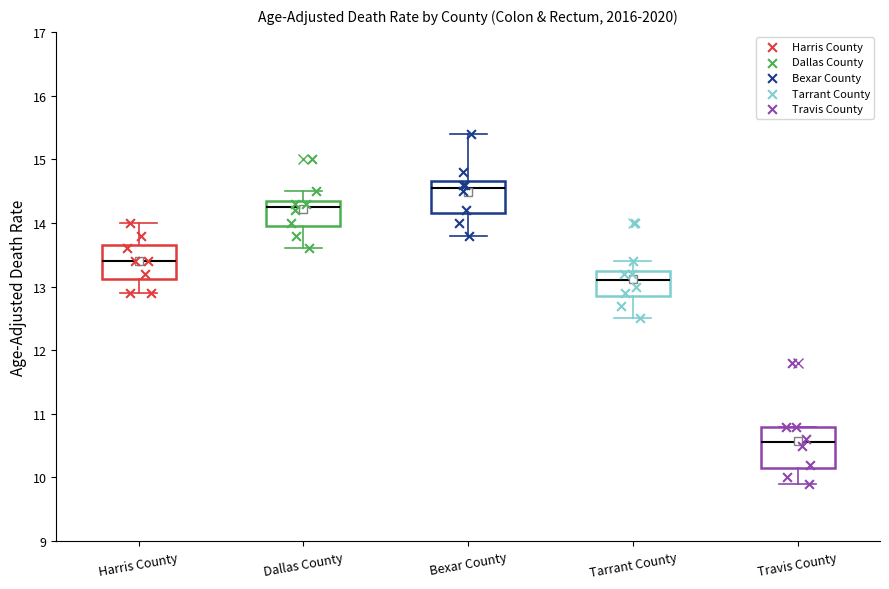

Where does the lower whisker of the box for Bexar County end on the y-axis? The values are not printed on the chart, so give them approximately, as read against the axis.

13.8